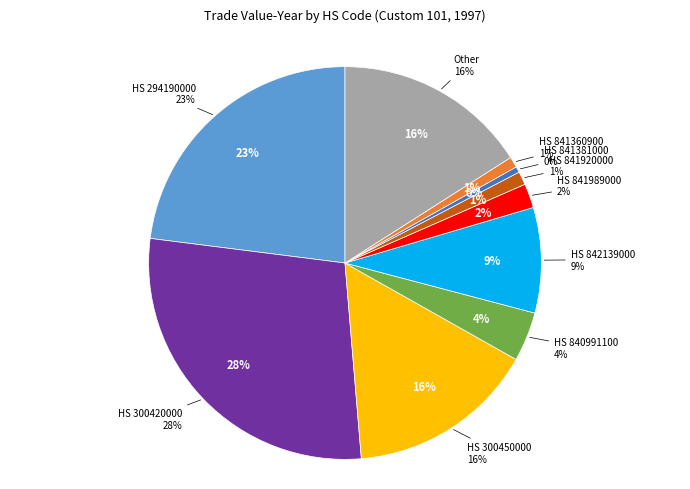

Which category has the biggest portion of the pie?

HS 300420000